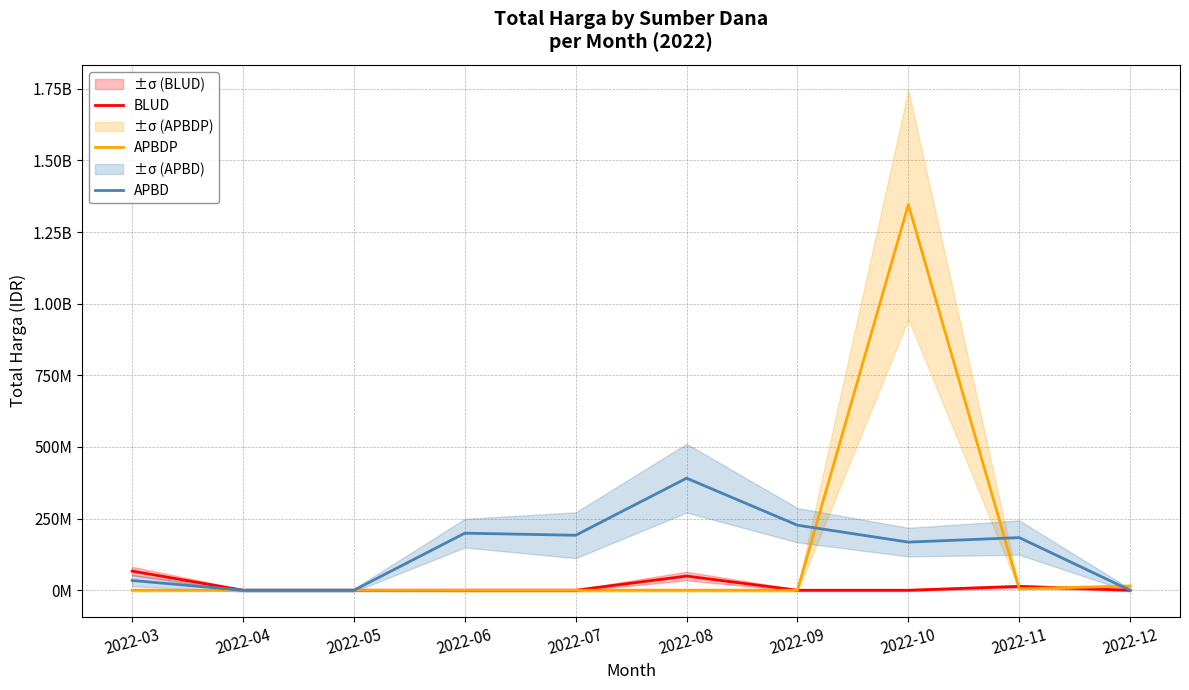

What is the greatest value displayed?

1346095150